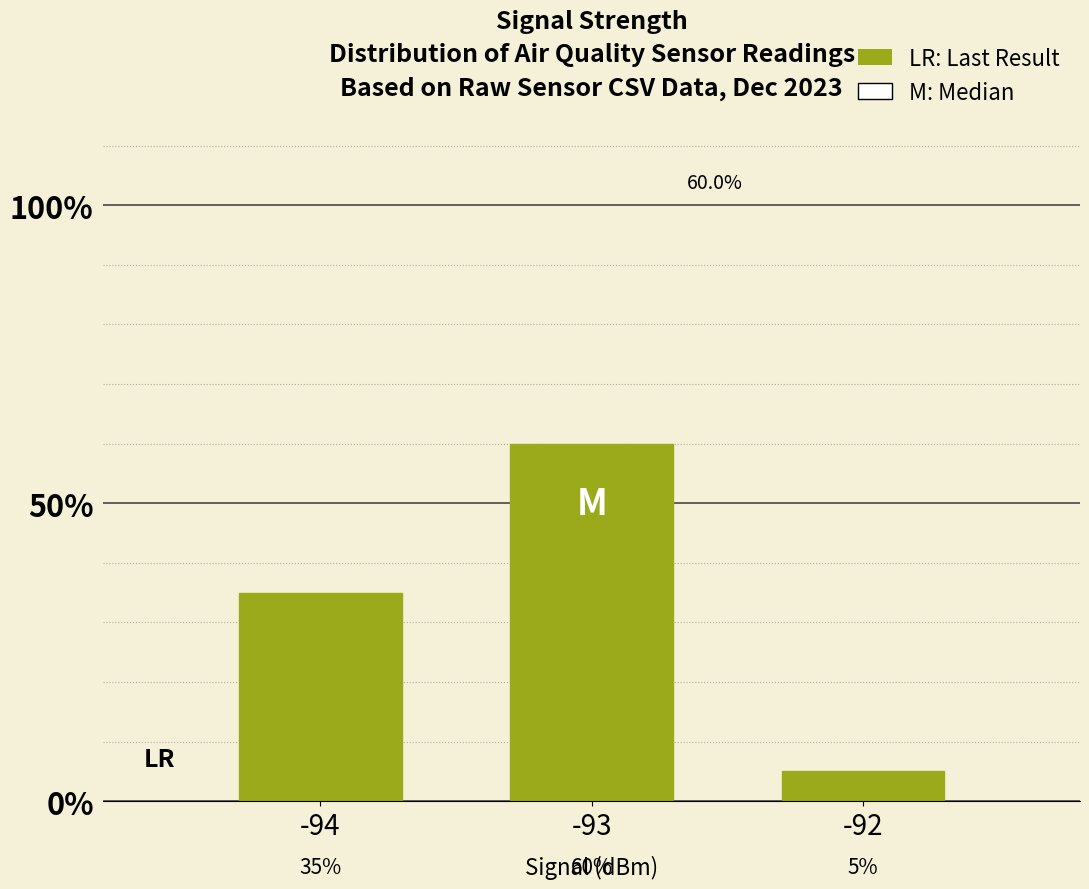

Reading left to right, list all the values displayed in this chart.

-94=0.3	-93=0.6	-92=0.1